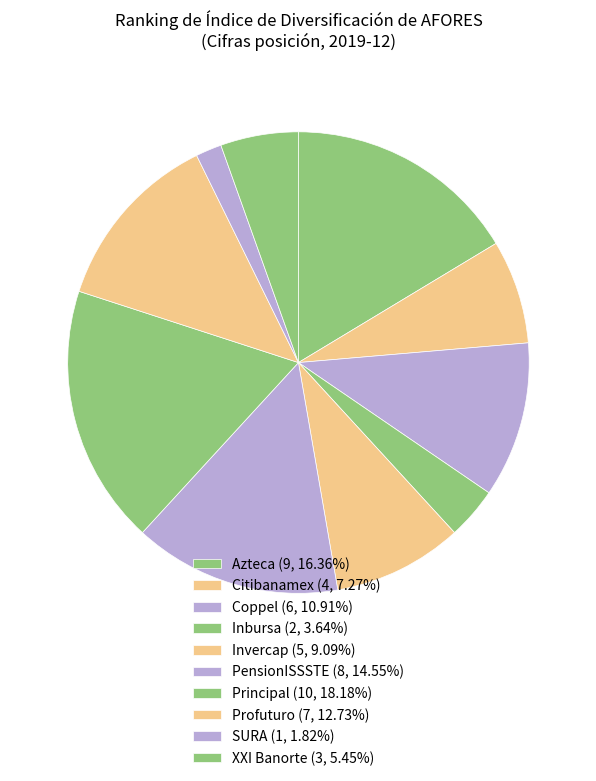

Which has a higher value, Principal or Azteca?

Principal